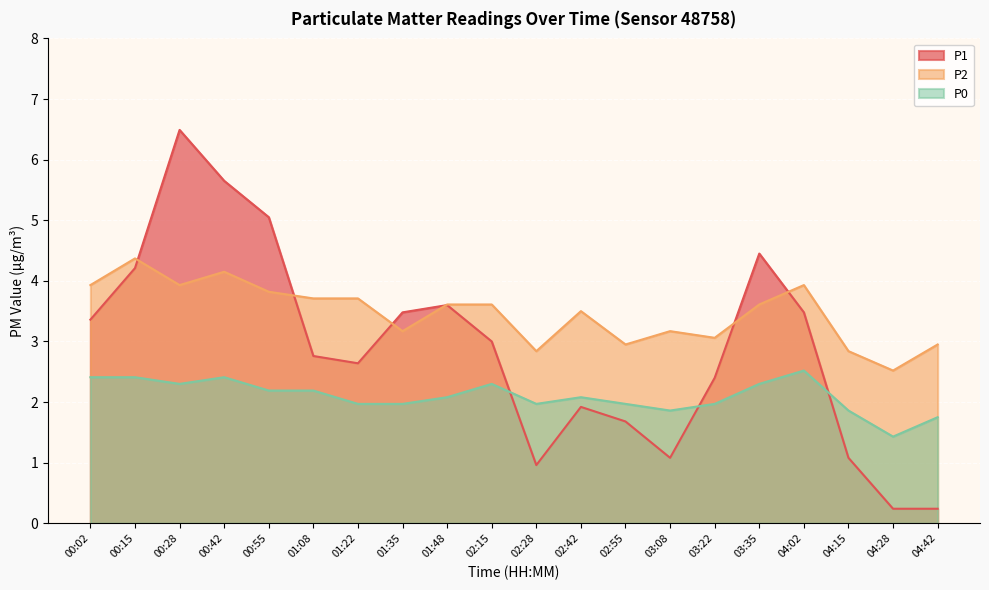

Reading right to left, list all the values displayed in this chart.

P1: 04:42=0.2	04:28=0.2	04:15=1.1	04:02=3.5	03:35=4.5	03:22=2.4	03:08=1.1	02:55=1.7	02:42=1.9	02:28=1.0	02:15=3.0	01:48=3.6	01:35=3.5	01:22=2.6	01:08=2.8	00:55=5.0	00:42=5.7	00:28=6.5	00:15=4.2	00:02=3.4
P2: 04:42=3.0	04:28=2.5	04:15=2.8	04:02=3.9	03:35=3.6	03:22=3.1	03:08=3.2	02:55=3.0	02:42=3.5	02:28=2.8	02:15=3.6	01:48=3.6	01:35=3.2	01:22=3.7	01:08=3.7	00:55=3.8	00:42=4.2	00:28=3.9	00:15=4.4	00:02=3.9
P0: 04:42=1.8	04:28=1.4	04:15=1.9	04:02=2.5	03:35=2.3	03:22=2.0	03:08=1.9	02:55=2.0	02:42=2.1	02:28=2.0	02:15=2.3	01:48=2.1	01:35=2.0	01:22=2.0	01:08=2.2	00:55=2.2	00:42=2.4	00:28=2.3	00:15=2.4	00:02=2.4